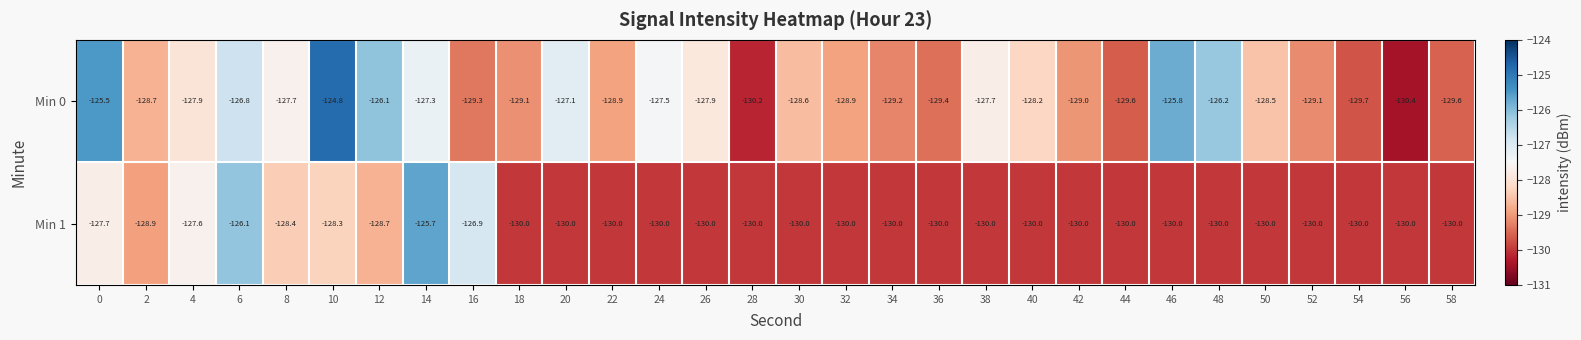

True or false: Min 1 has a value of -27.7 at 44.

False